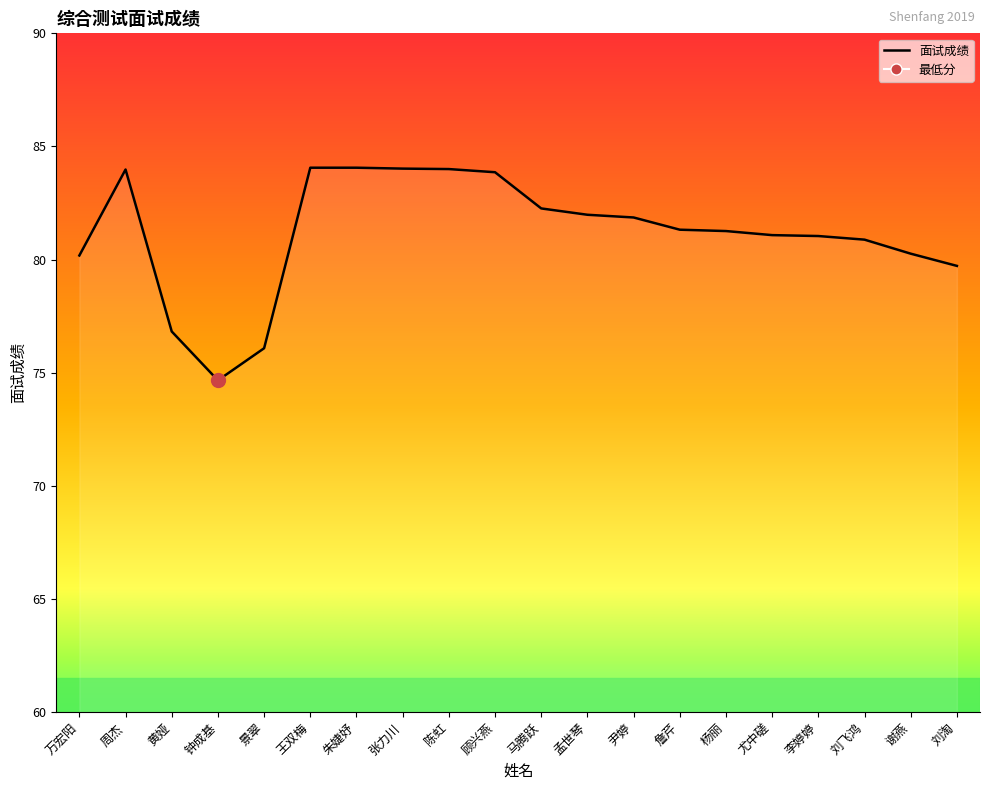

What is the ratio of the value at 尹婷 to the value at 马腾跃?

1.0